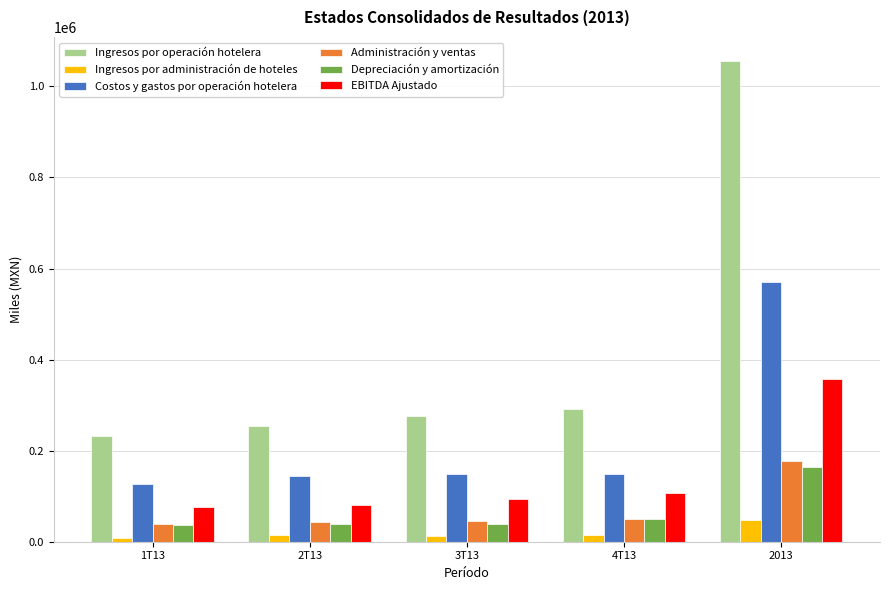

How many groups of bars are there?

5